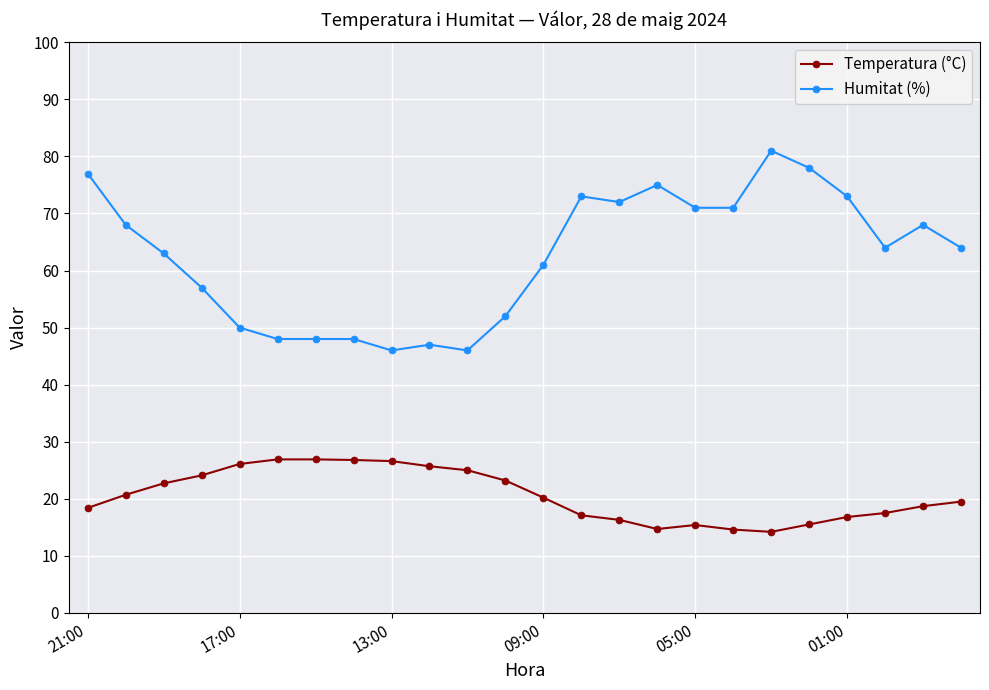

How many lines are shown in the chart?

2